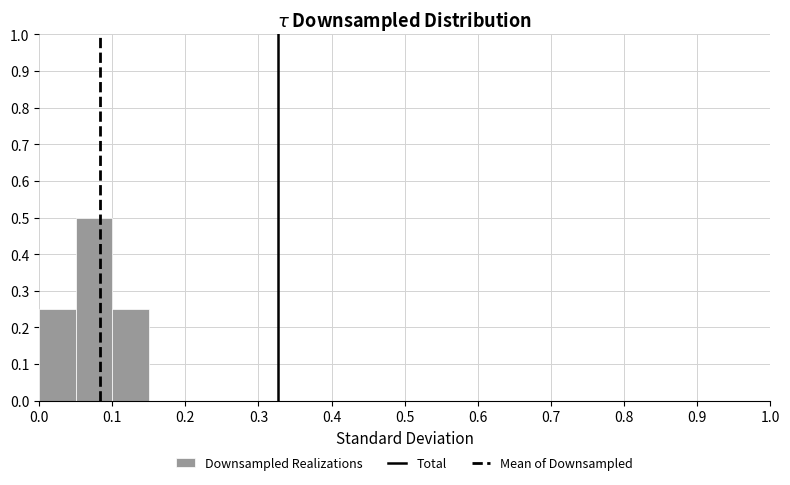

Over which range of the x-axis is the bar tallest?

0.05 to 0.10